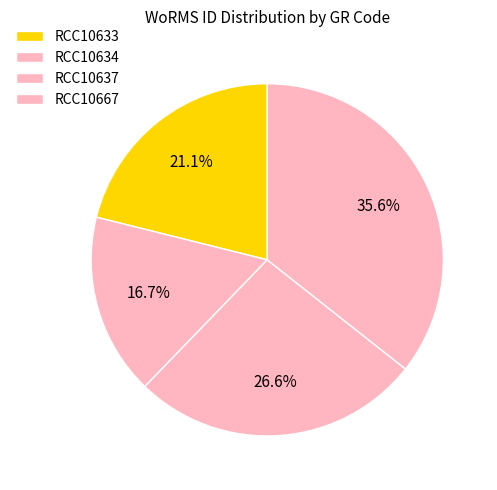

Count the number of slices in the pie.

4